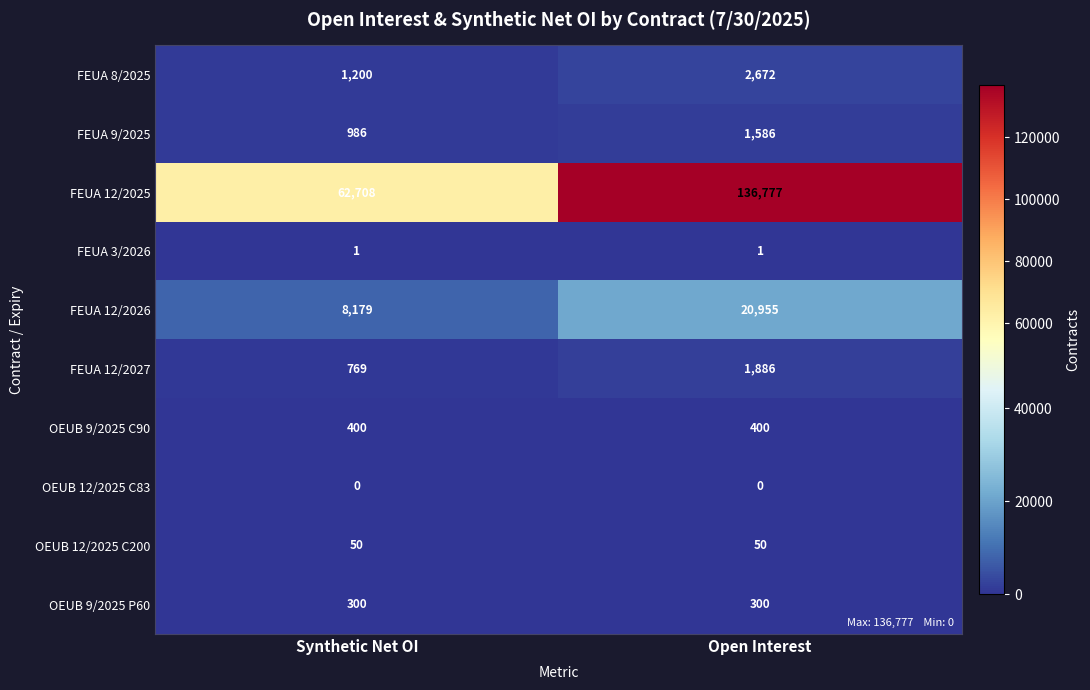

Which series has the largest range (max minus min)?

FEUA 12/2025